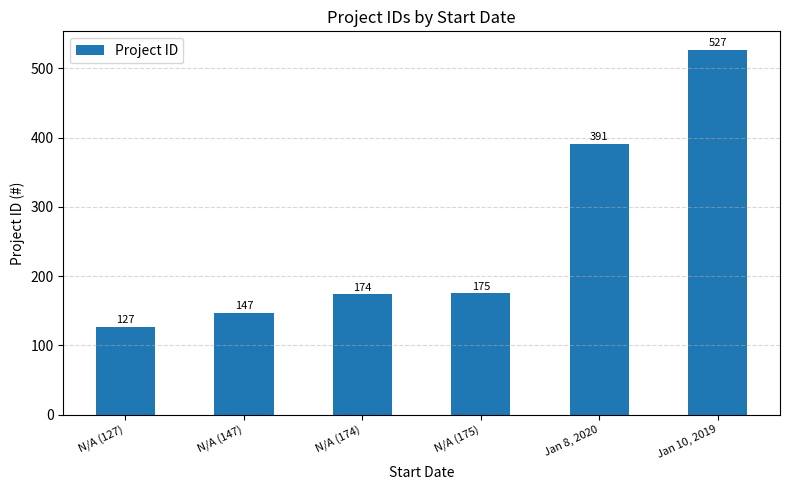

Reading left to right, extract all data points from this chart.

N/A (127)=127	N/A (147)=147	N/A (174)=174	N/A (175)=175	Jan 8, 2020=391	Jan 10, 2019=527